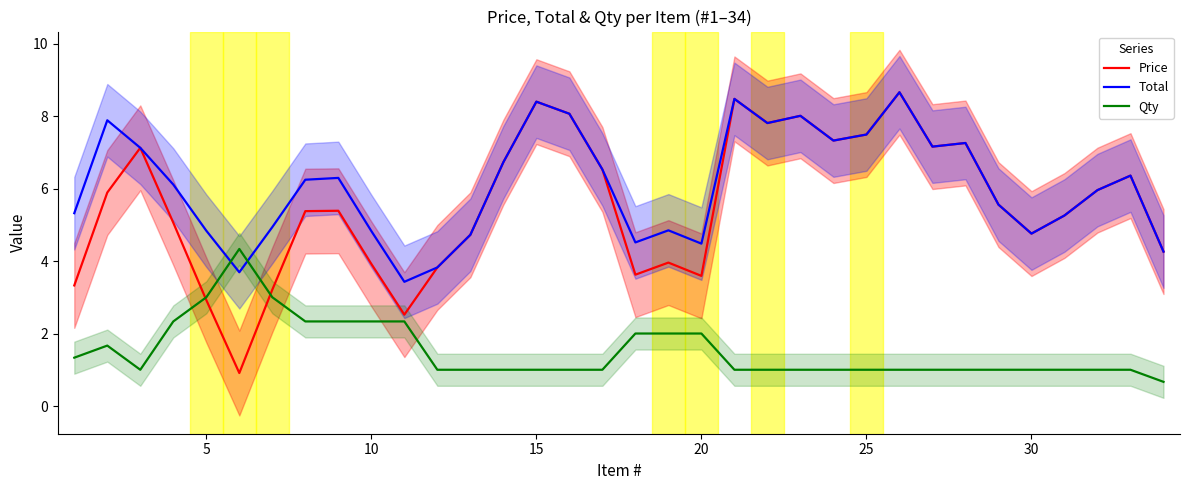

What is the sum of the Qty values at 10 and 20?

4.3